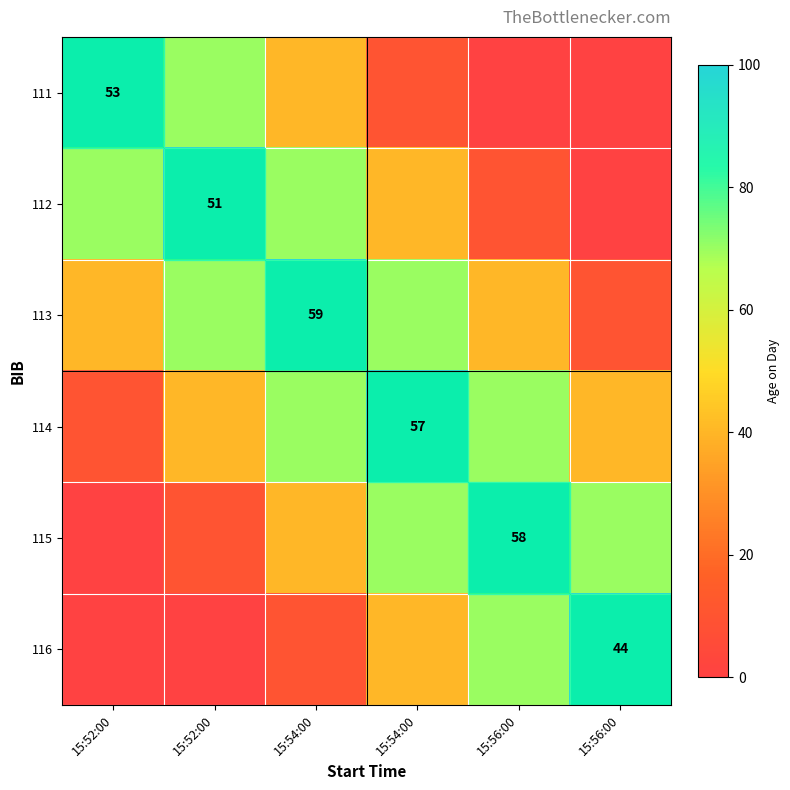

What is the total value across all series at 15:52:00?

220